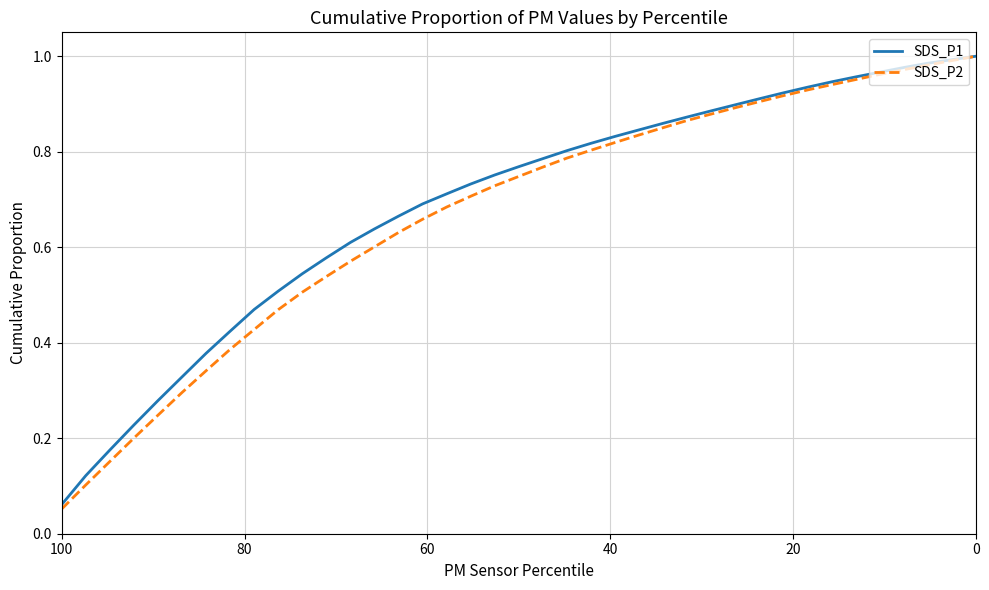

What is the value of the SDS_P1 point at the 32nd from the left?

0.9